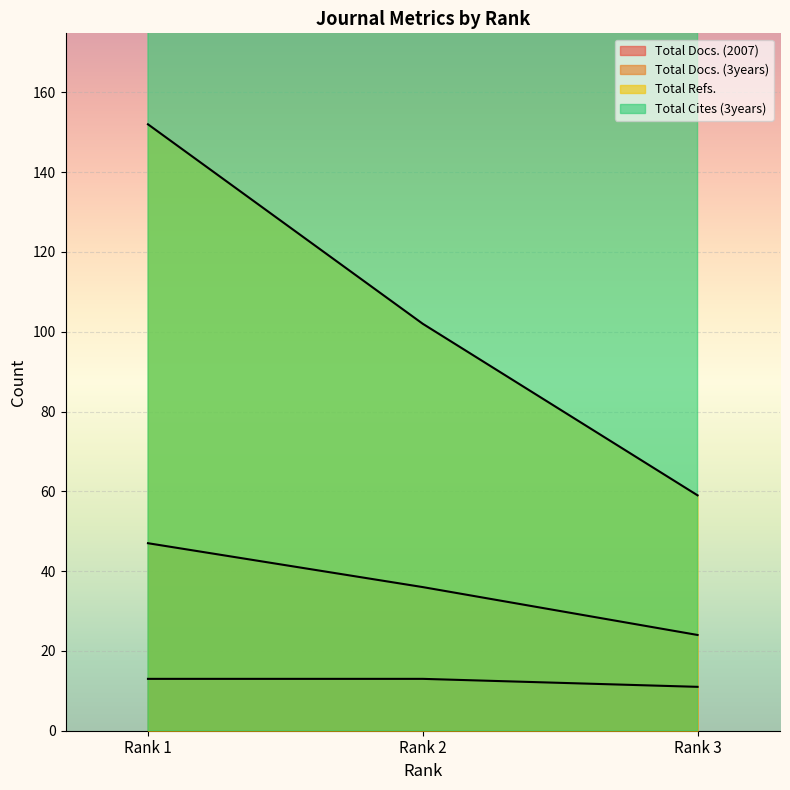

What is the smallest value displayed?

11